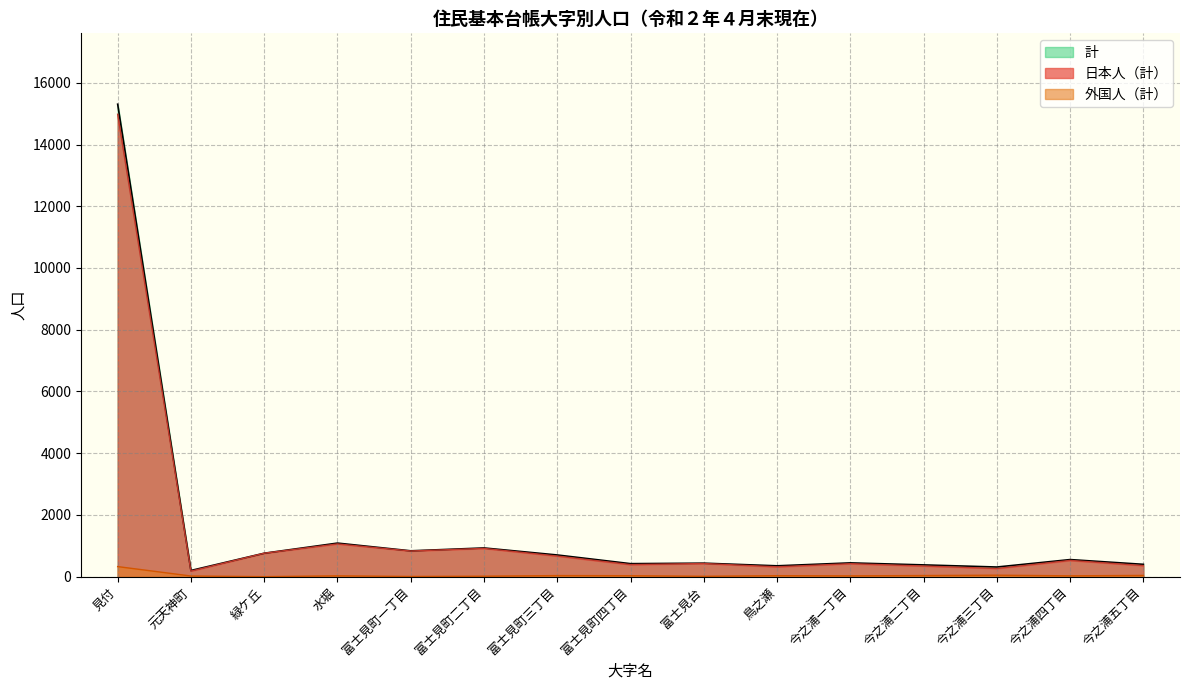

At which label is 日本人（計） closest to 7579?

水堀